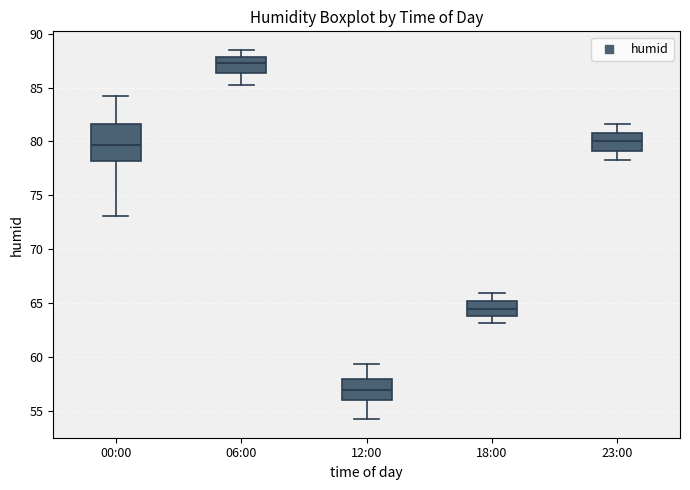

Reading left to right, read every box against the y-axis: the position of its median line, the range the box covers, and the ends of its whiskers. The values are not printed on the chart, so give them approximately, as read against the axis.

00:00: median 79.5, box 78.0 to 81.5, whiskers 73.0 to 84.0
06:00: median 87.5, box 86.5 to 88.0, whiskers 85.0 to 88.5
12:00: median 57.0, box 56.0 to 58.0, whiskers 54.0 to 59.5
18:00: median 64.5, box 64.0 to 65.0, whiskers 63.0 to 66.0
23:00: median 80.0, box 79.0 to 81.0, whiskers 78.5 to 81.5